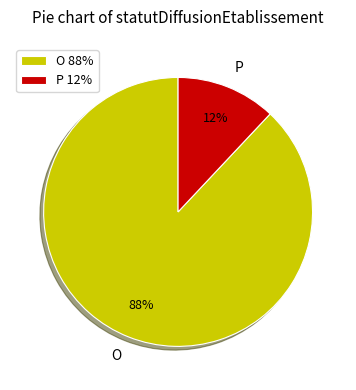

Combined, do O 88% and P 12% account for over 50%?

Yes